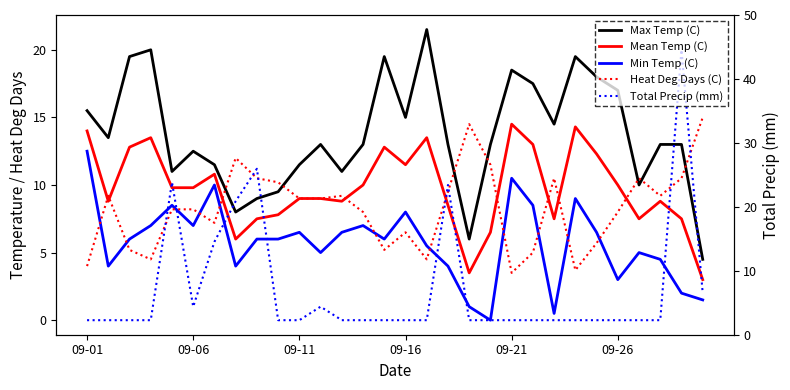

At which label is Max Temp (C) closest to 13?

11